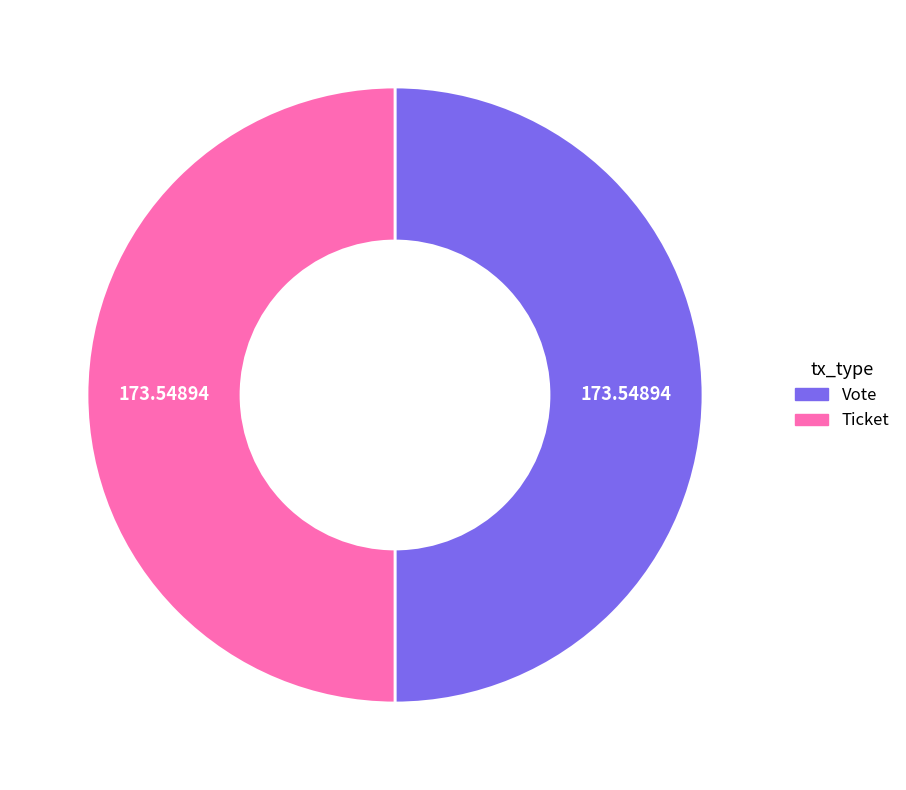

Combined, do Vote and Ticket account for over 50%?

Yes